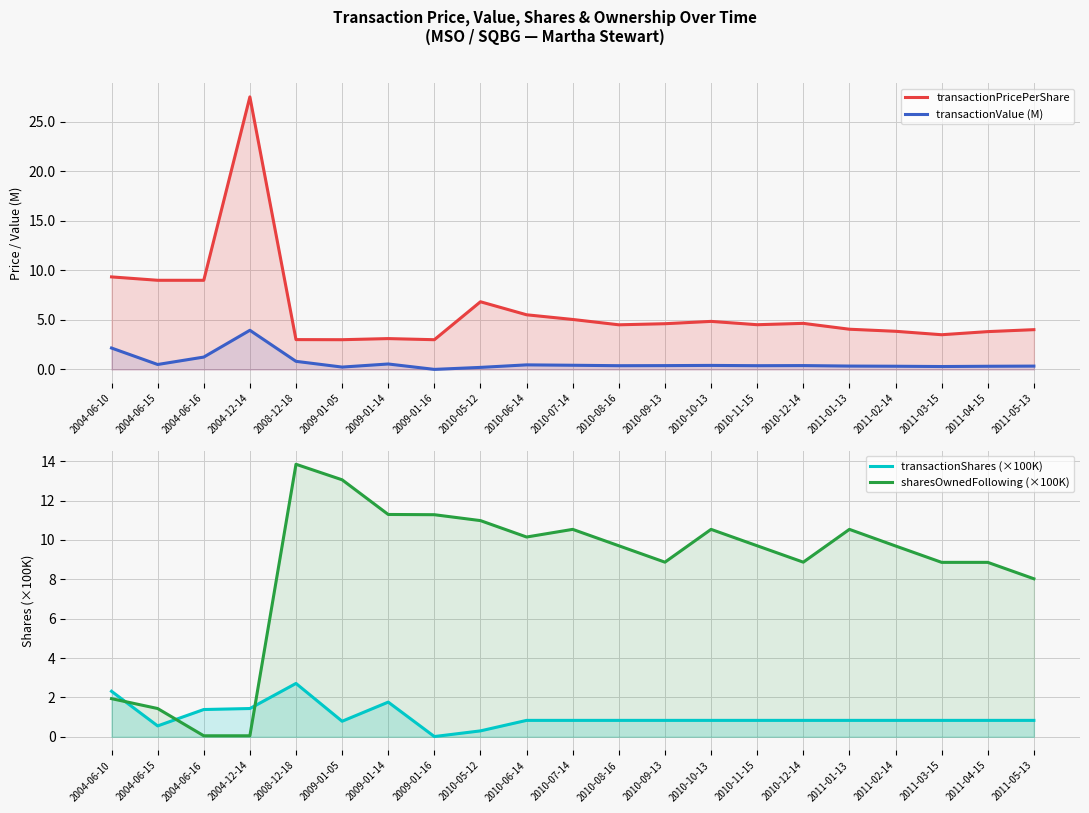

True or false: transactionPricePerShare and transactionShares (×100K) cross at least once.

False